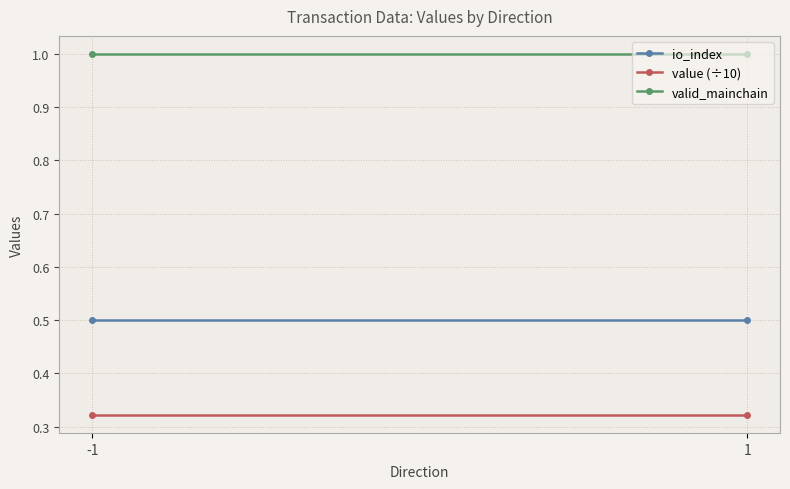

What is the value of the io_index point at the 1st from the left?

0.5